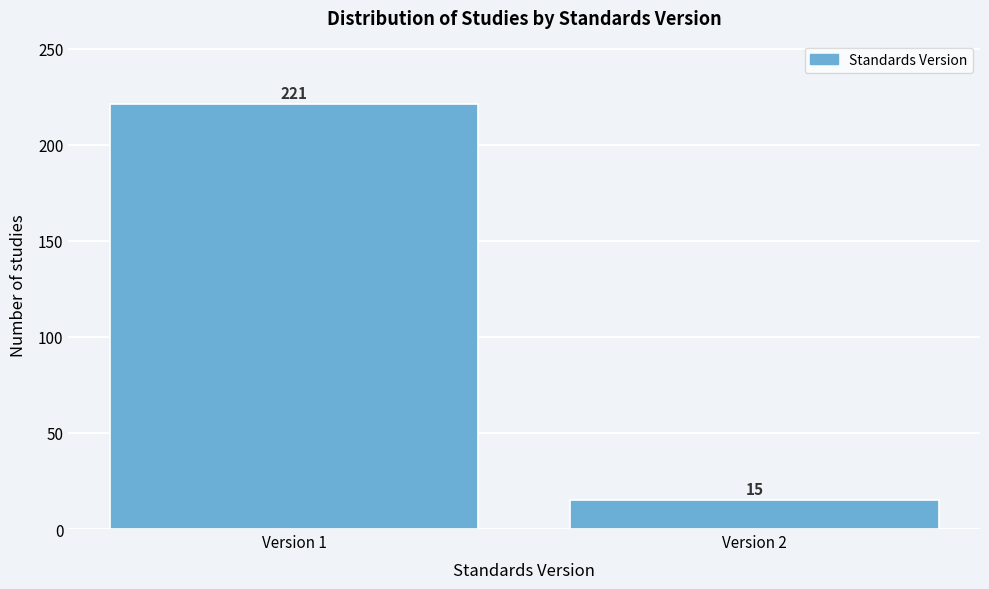

Reading left to right, transcribe all the data shown in this chart.

Version 1=221	Version 2=15